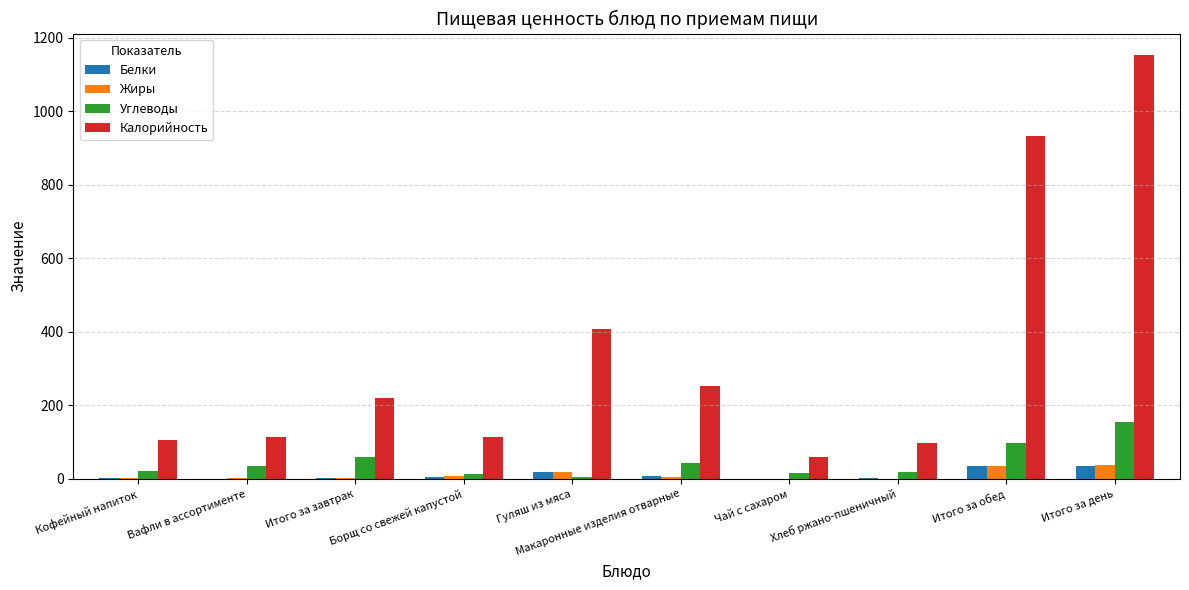

Is it true that Калорийность equals 142.4 at Хлеб ржано-пшеничный?

False